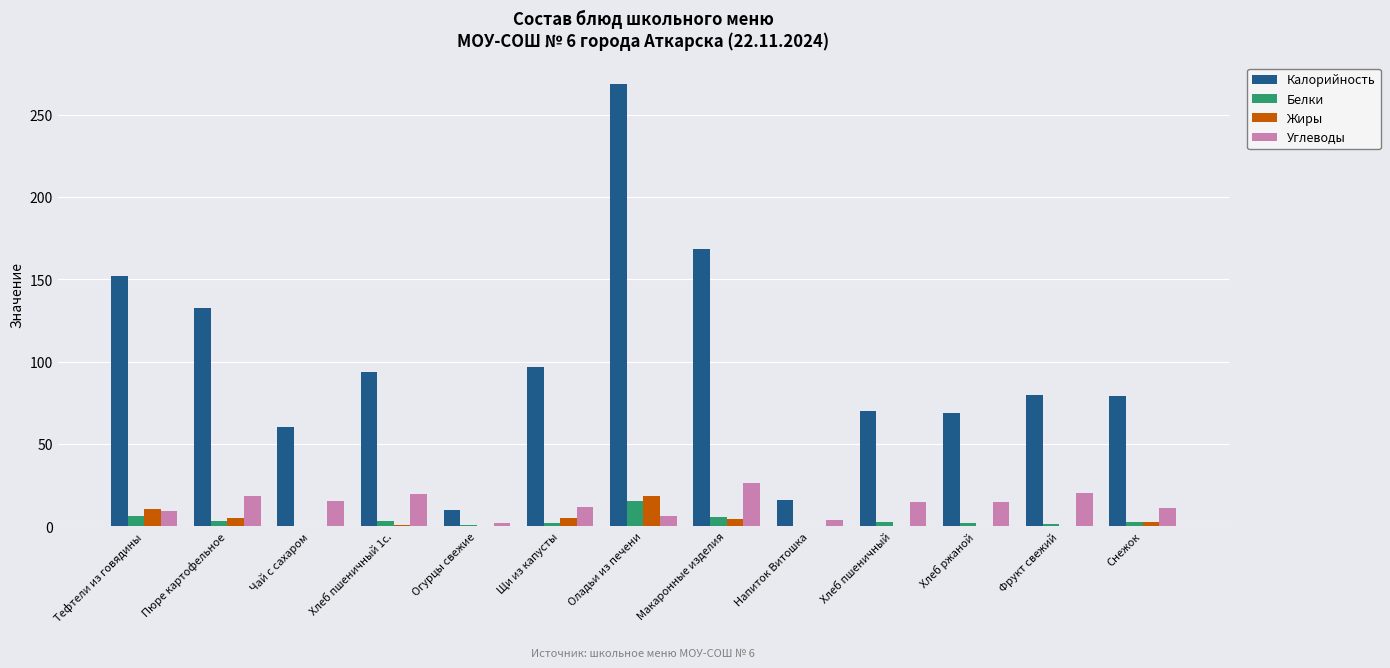

The Калорийность series shows 92.0 at Тефтели из говядины. True or false?

False